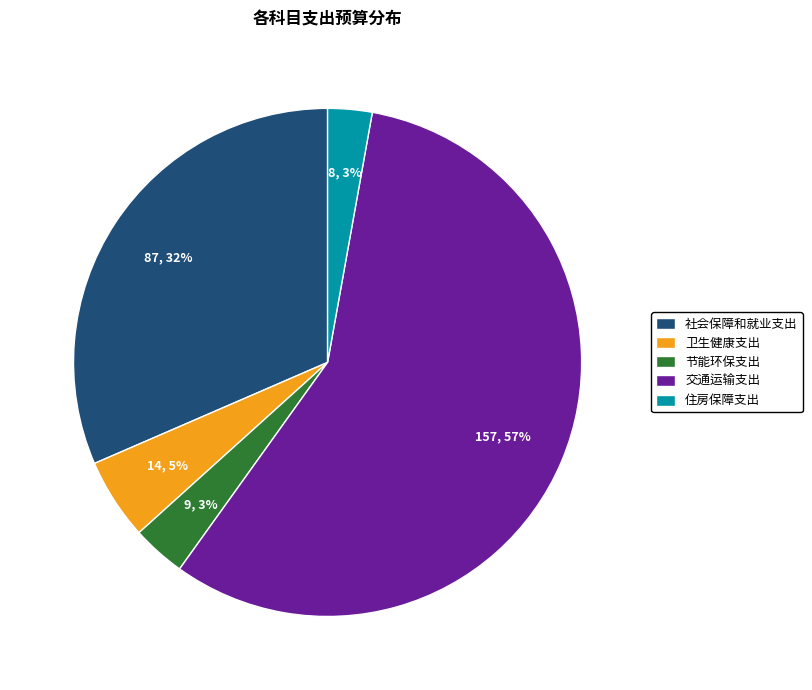

Which slice is the largest?

交通运输支出